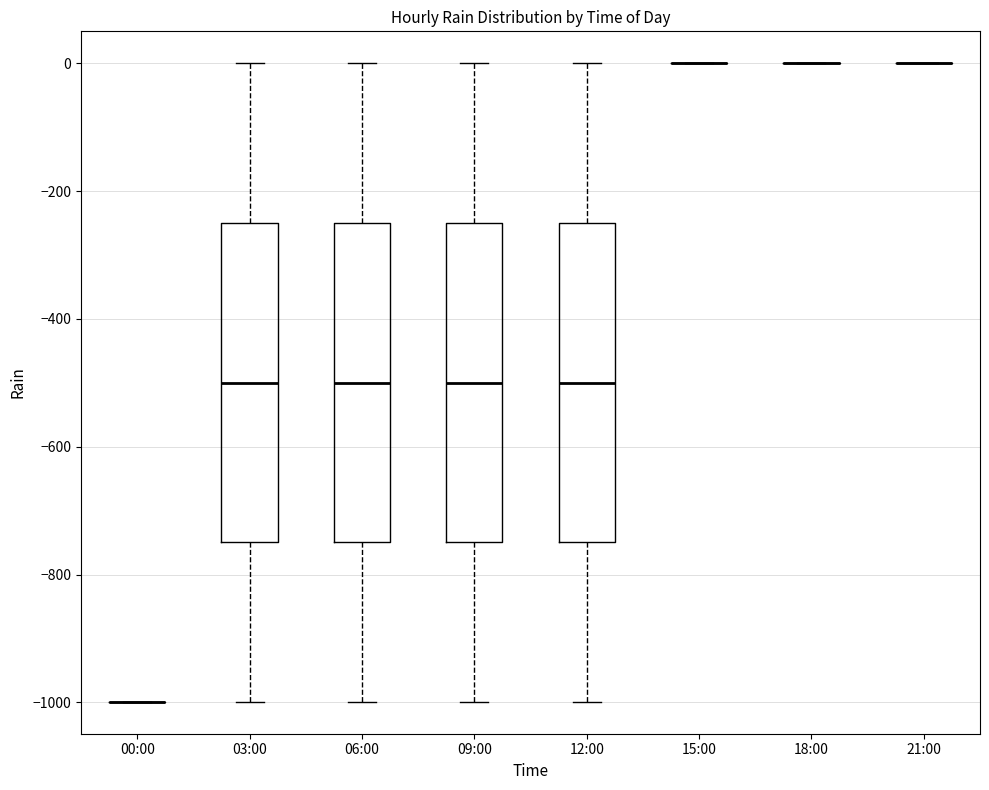

Reading left to right, transcribe this box plot: for each box, give where its median line is, the range the box spans, and where its two whiskers end, as read against the y-axis. The values are not printed on the chart, so give them approximately, as read against the axis.

00:00: box collapsed to a line at -1000, whiskers -1000 to -1000
03:00: median -500, box -740 to -240, whiskers -1000 to 0
06:00: median -500, box -740 to -240, whiskers -1000 to 0
09:00: median -500, box -740 to -240, whiskers -1000 to 0
12:00: median -500, box -740 to -240, whiskers -1000 to 0
15:00: box collapsed to a line at 0, whiskers 0 to 0
18:00: box collapsed to a line at 0, whiskers 0 to 0
21:00: box collapsed to a line at 0, whiskers 0 to 0